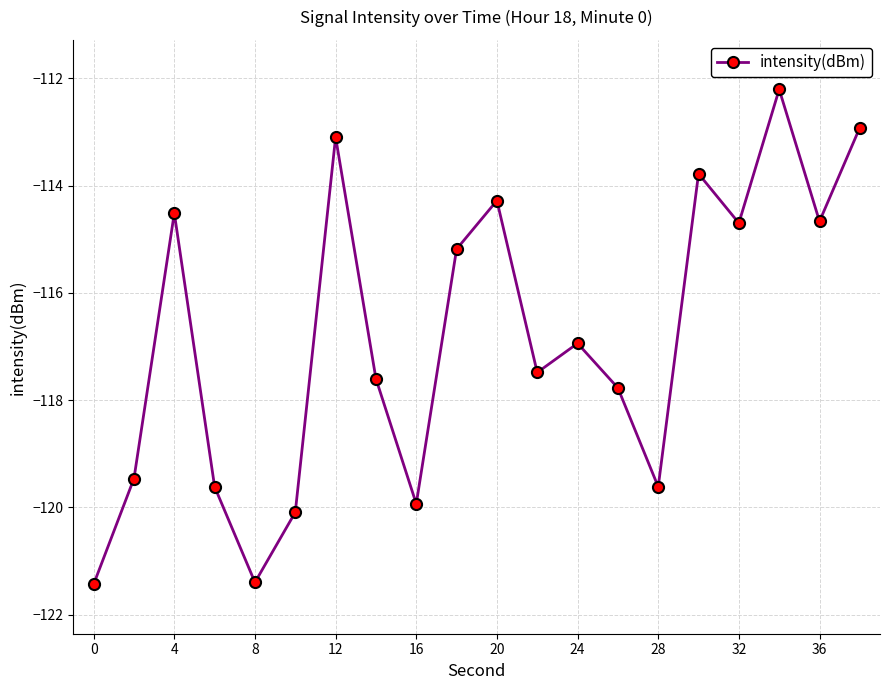

What is the smallest value displayed?

-121.4